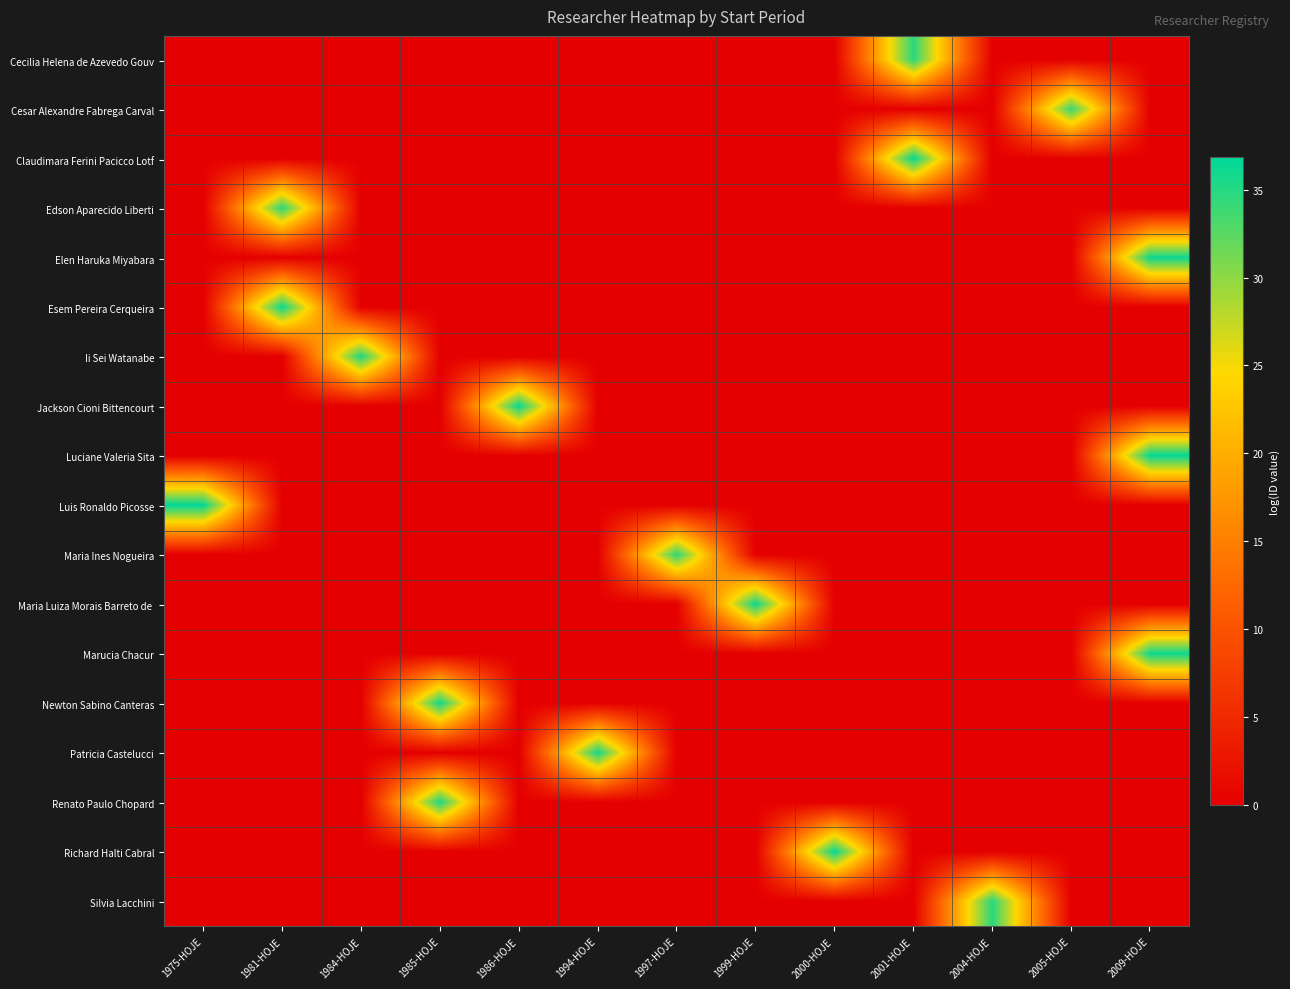

What is the total value across all series at 2000-HOJE?

36.6